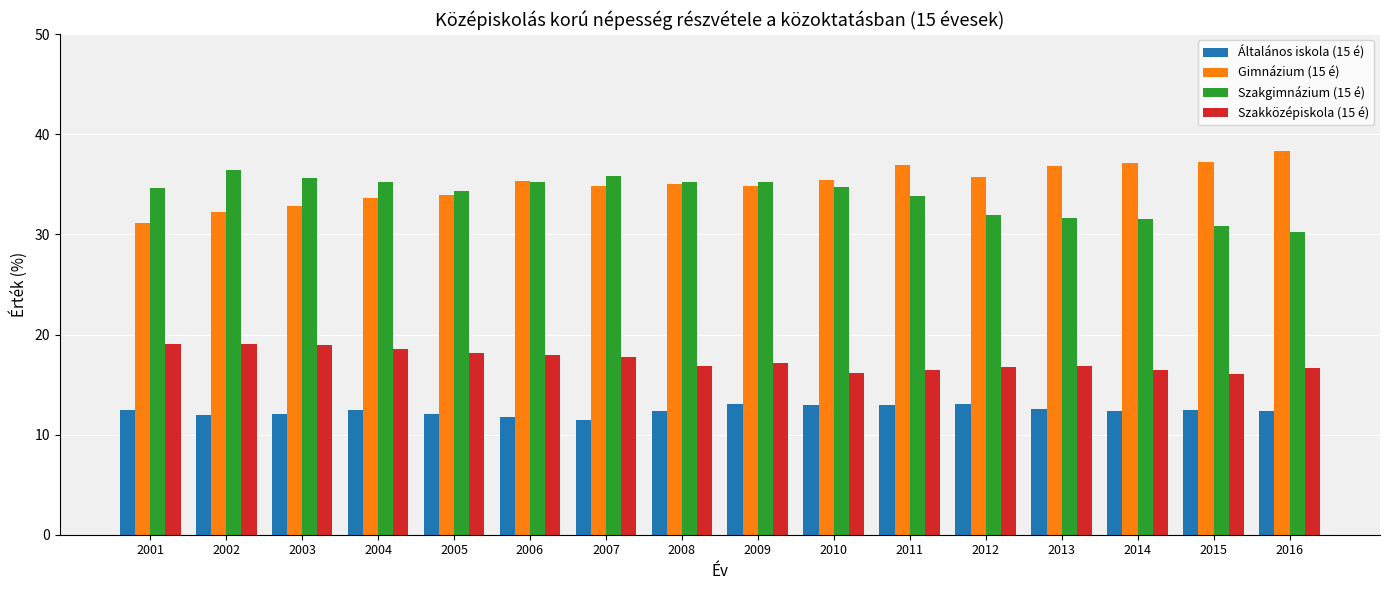

What is the value of the Szakközépiskola (15 é) bar at the 12th from the left?

16.8